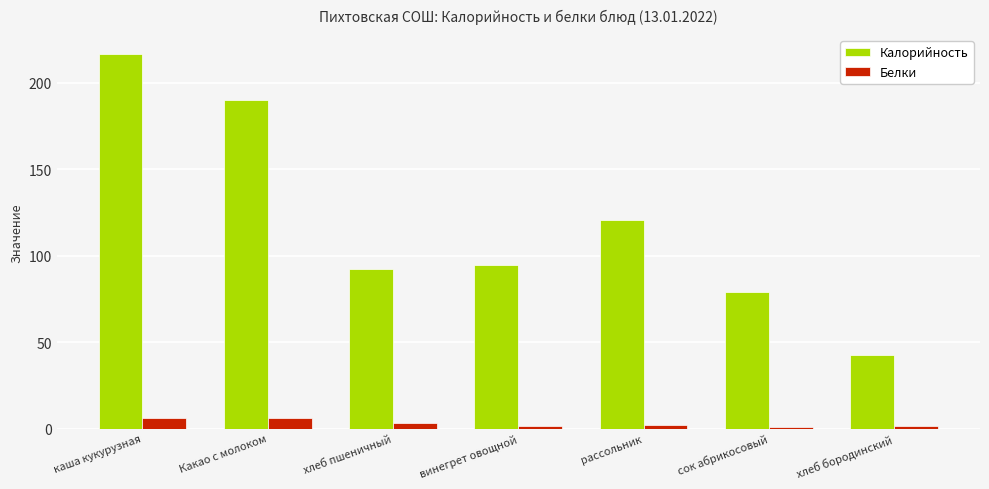

Is it true that Калорийность equals 120.8 at рассольник?

True